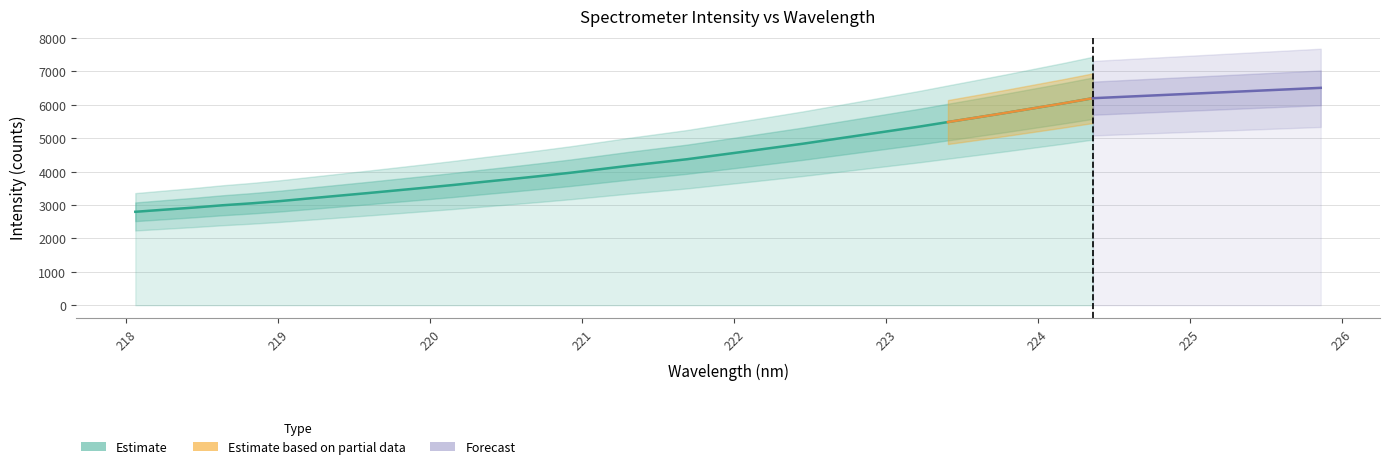

What is the maximum value shown in the chart?

6198.5